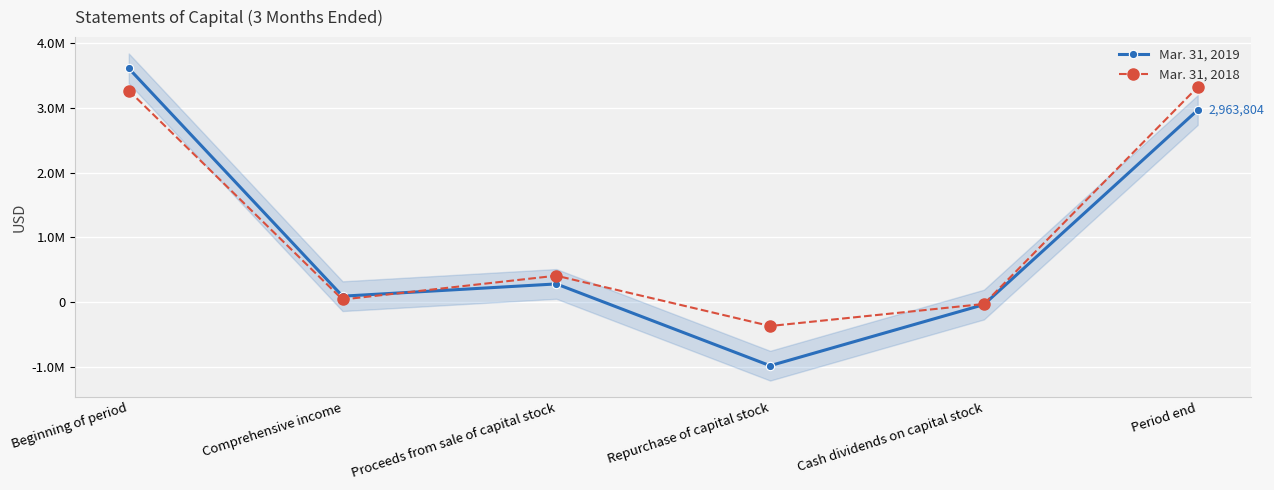

At which category does Mar. 31, 2019 reach its first local peak?

Proceeds from sale of capital stock